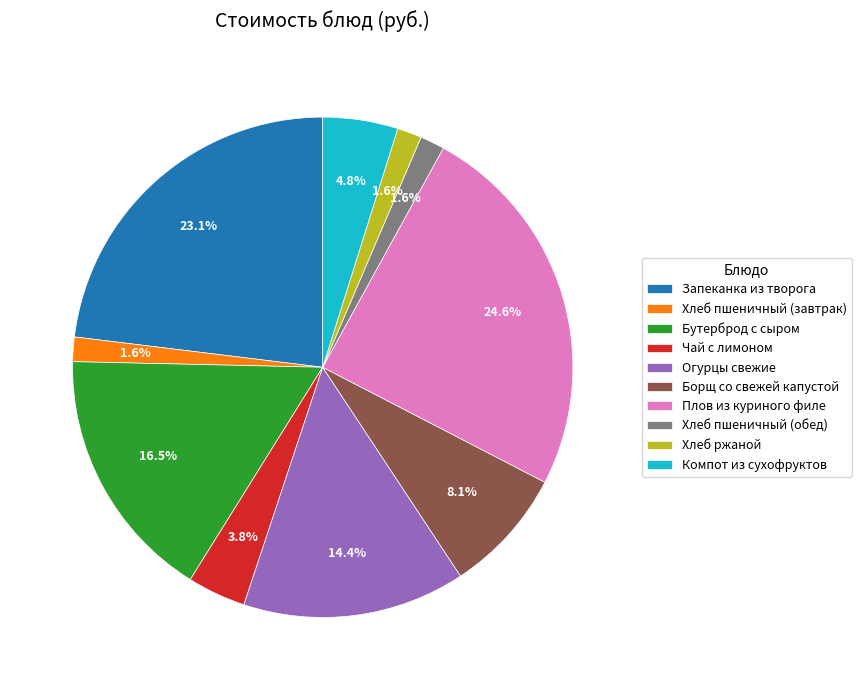

Count the number of slices in the pie.

10